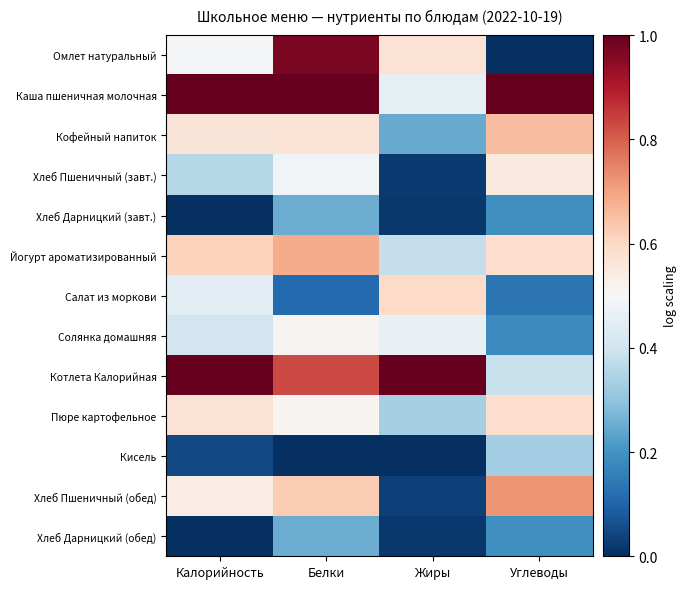

What is the total value across all series at Калорийность?

6.0